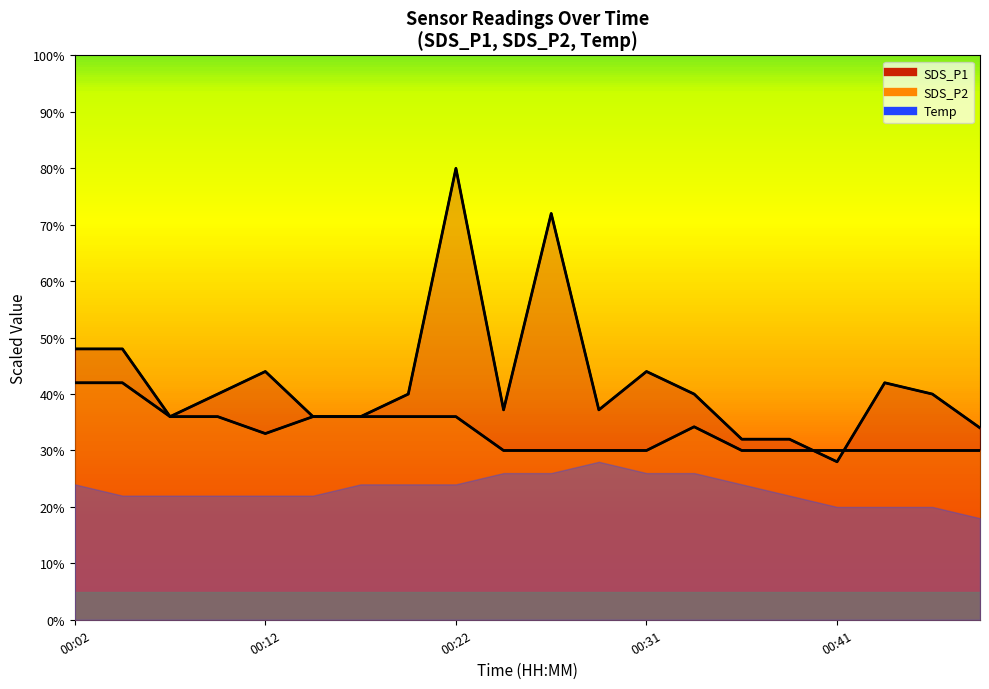

What value does the SDS_P1 series have at 00:19?

40.0